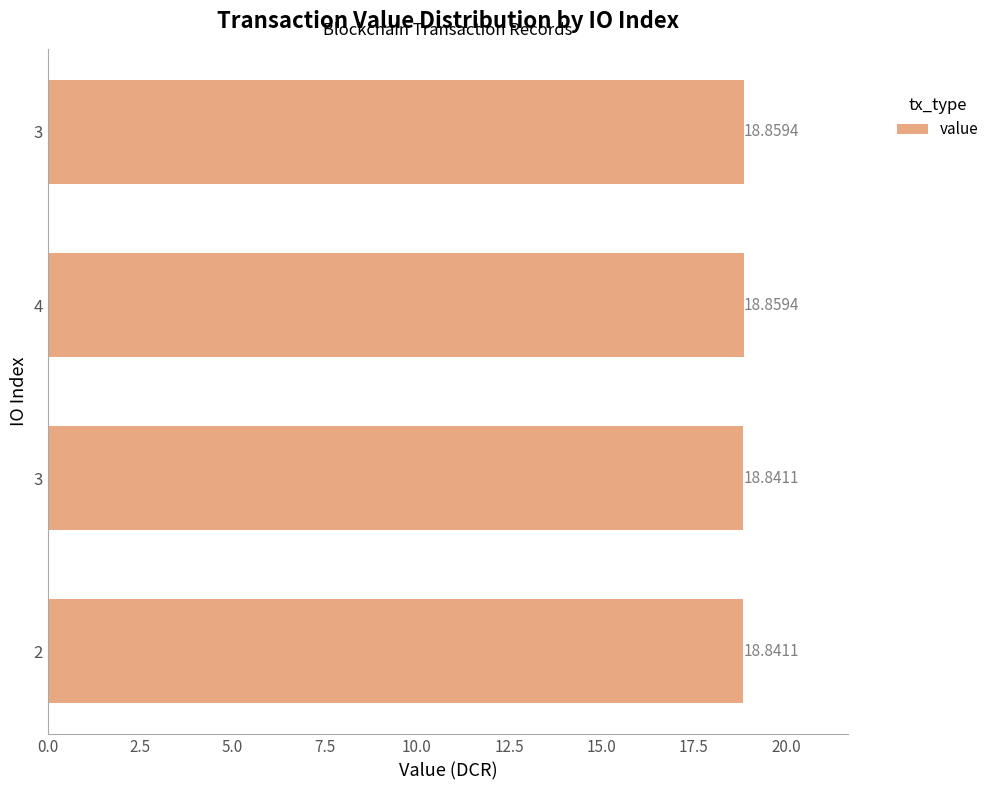

Does the chart contain any negative values?

No